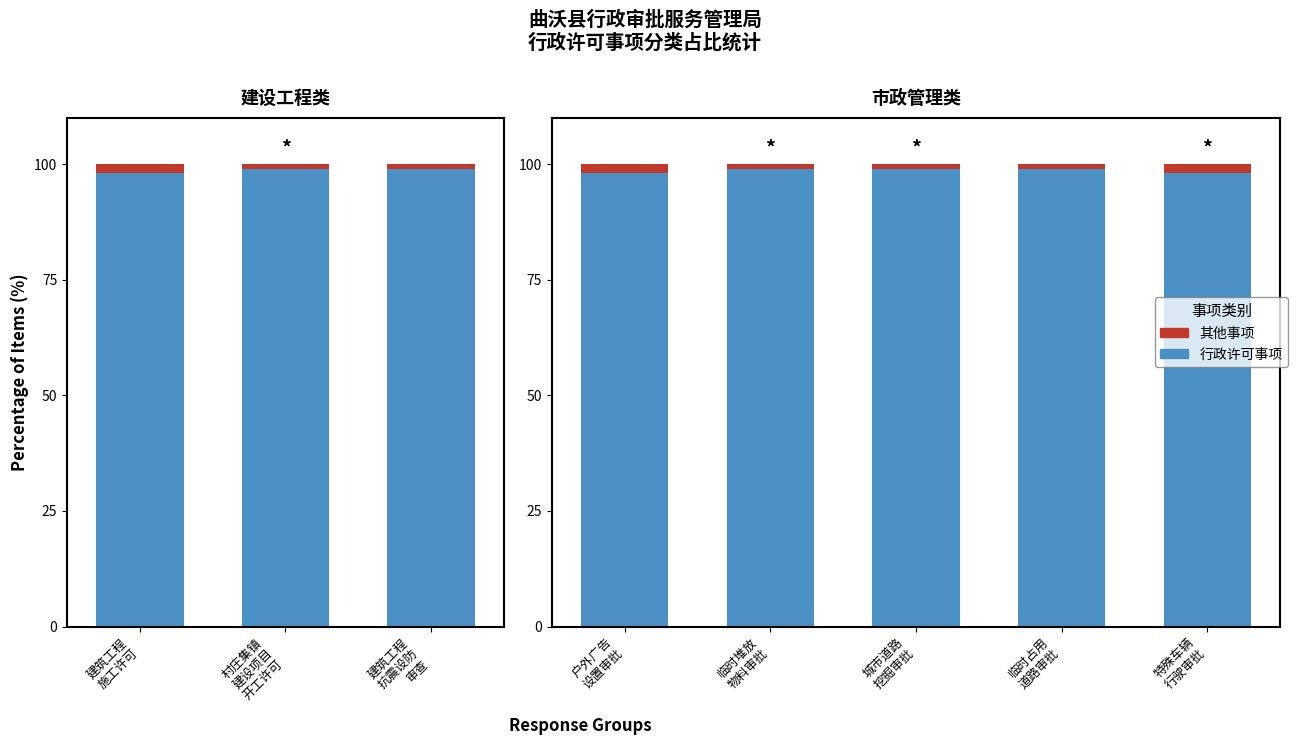

What is the difference between the second highest and second lowest values in the 其他事项 series?

1